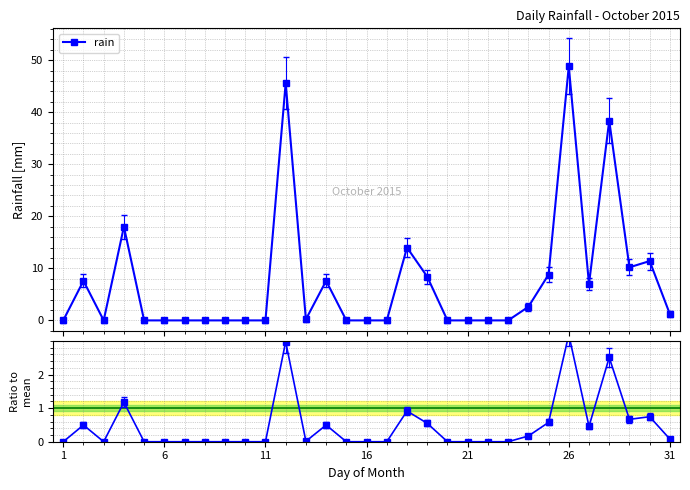

True or false: rain / mean and rain intersect in this chart.

False